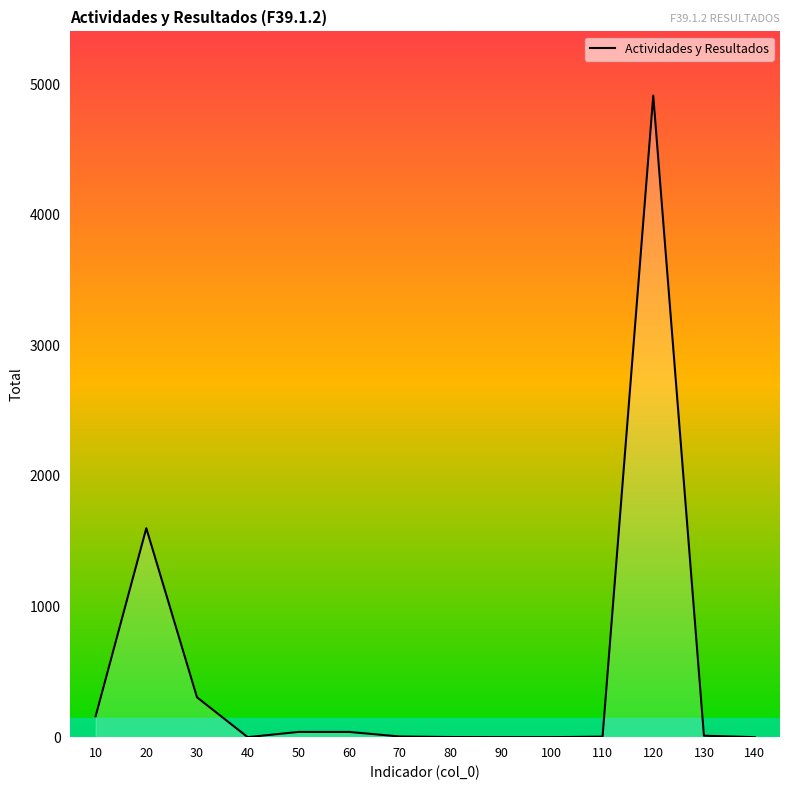

Count the number of data series in this chart.

1